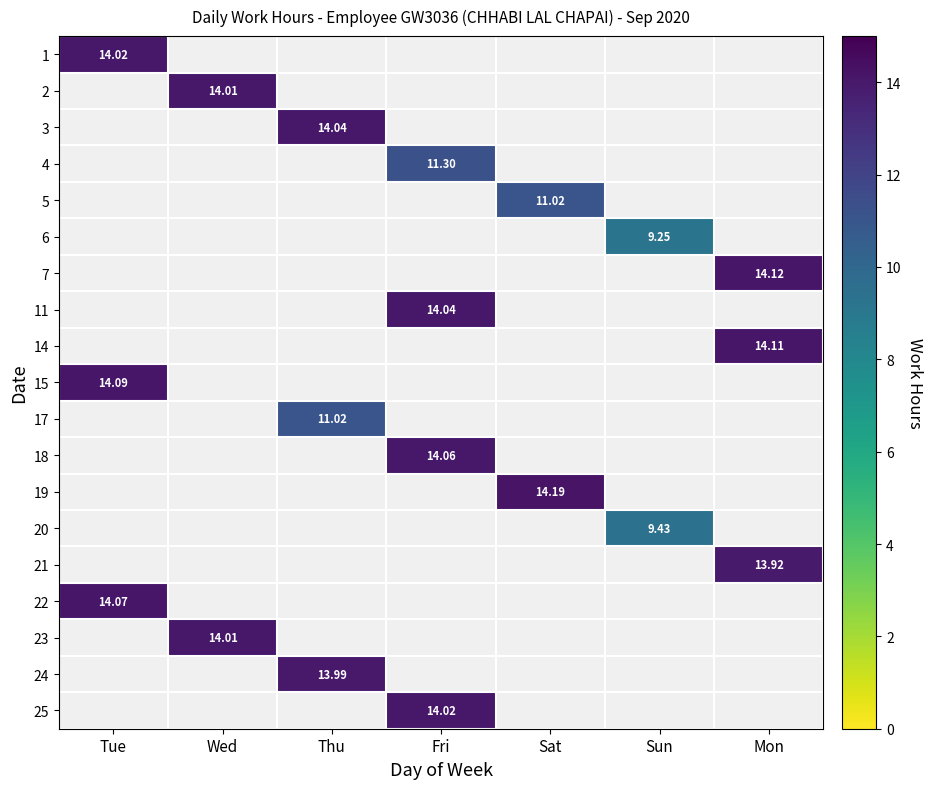

What is the smallest value displayed?

9.2